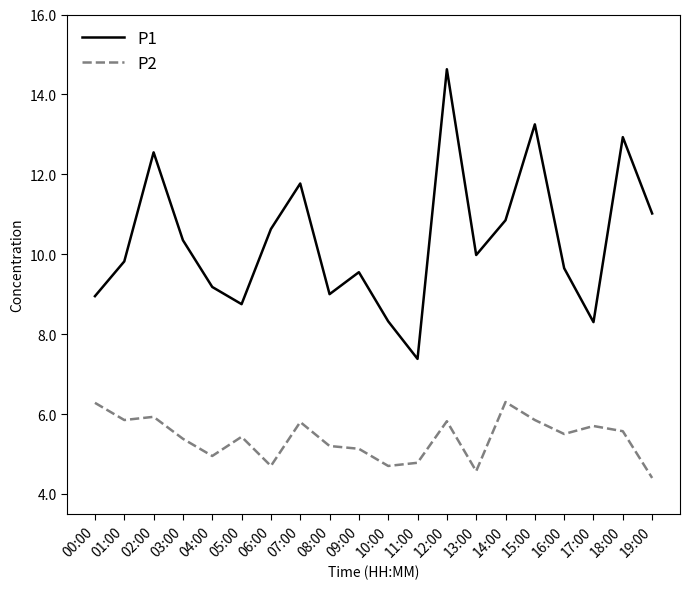

Which series has the largest range (max minus min)?

P1